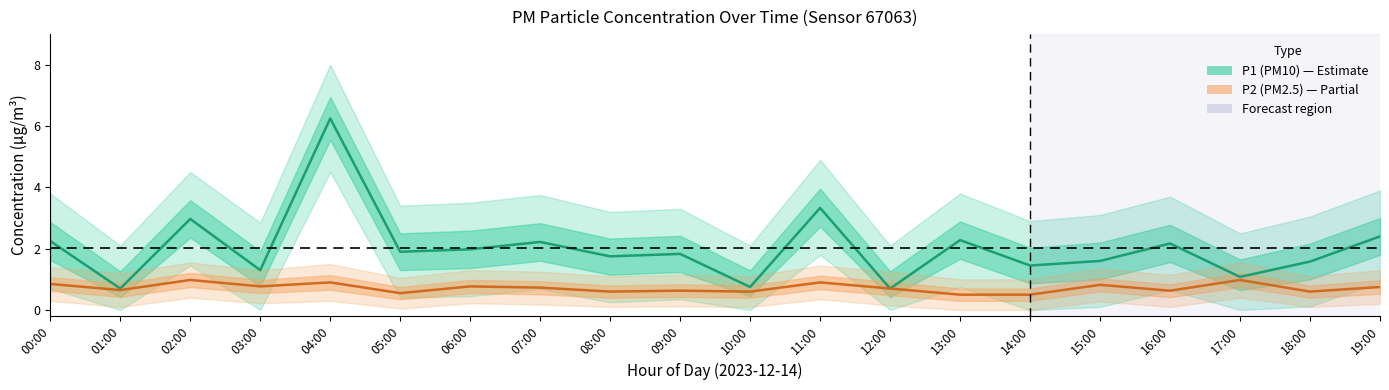

Reading left to right, list all the values displayed in this chart.

P1 (PM10): 2.2	0.7	3.0	1.3	6.2	1.9	2.0	2.2	1.8	1.8	0.8	3.3	0.7	2.3	1.4	1.6	2.2	1.1	1.6	2.4
P2 (PM2.5): 0.8	0.7	1.0	0.8	0.9	0.6	0.8	0.7	0.6	0.6	0.6	0.9	0.7	0.5	0.5	0.8	0.6	1.0	0.6	0.8